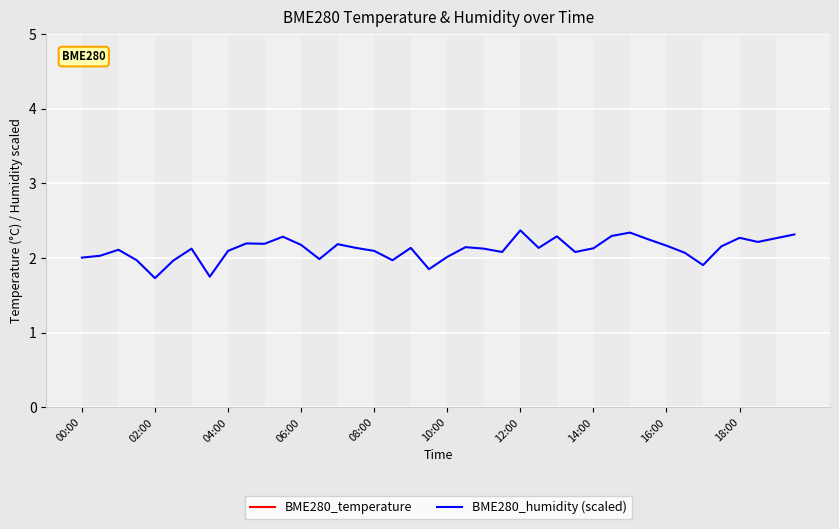

Reading left to right, transcribe all the data shown in this chart.

BME280_temperature: 11.3	11.3	11.3	11.3	11.3	11.3	11.3	11.2	11.2	11.2	11.2	11.2	11.1	11.1	11.0	11.0	11.0	11.1	11.0	11.0	11.0	11.0	11.0	11.2	11.0	11.0	11.0	11.0	11.0	11.0	11.0	11.0	11.0	11.0	11.0	11.0	11.0	11.0	11.0	11.1
BME280_humidity (scaled): 2.0	2.0	2.1	2.0	1.7	2.0	2.1	1.8	2.1	2.2	2.2	2.3	2.2	2.0	2.2	2.1	2.1	2.0	2.1	1.9	2.0	2.1	2.1	2.1	2.4	2.1	2.3	2.1	2.1	2.3	2.3	2.2	2.2	2.1	1.9	2.2	2.3	2.2	2.3	2.3